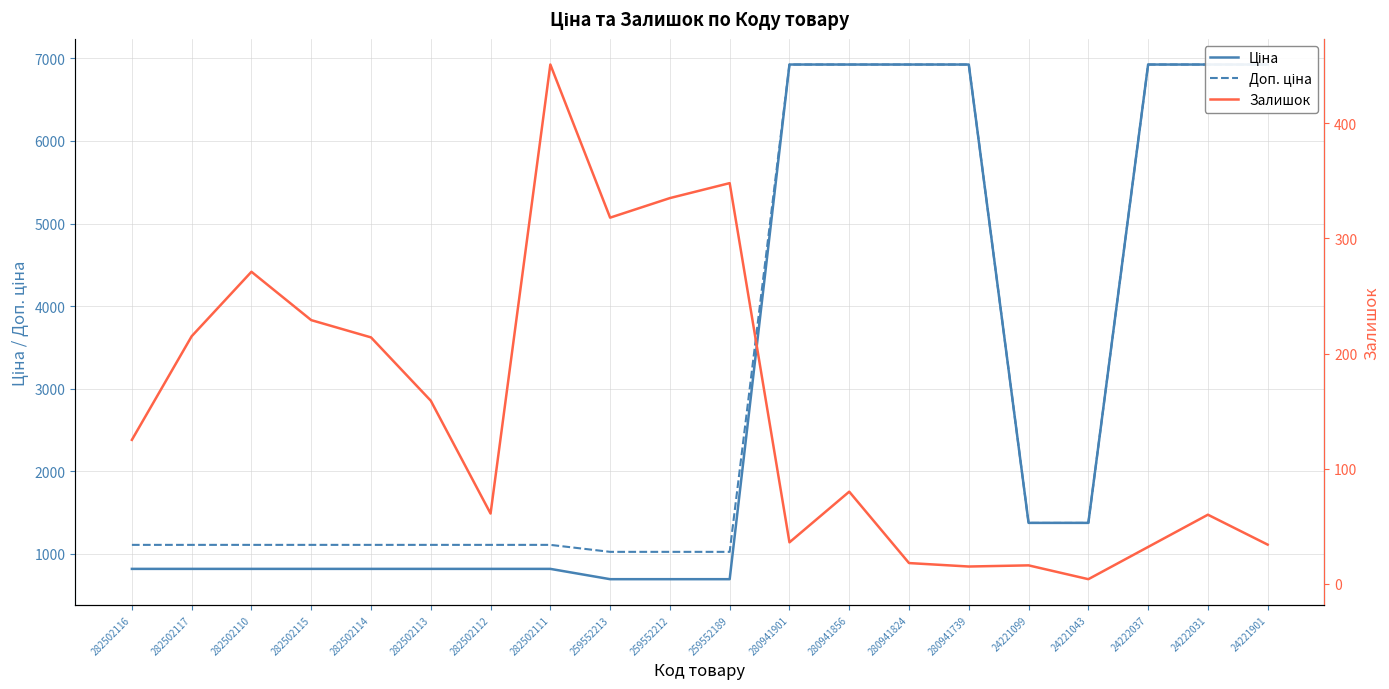

True or false: Залишок and Ціна intersect in this chart.

False